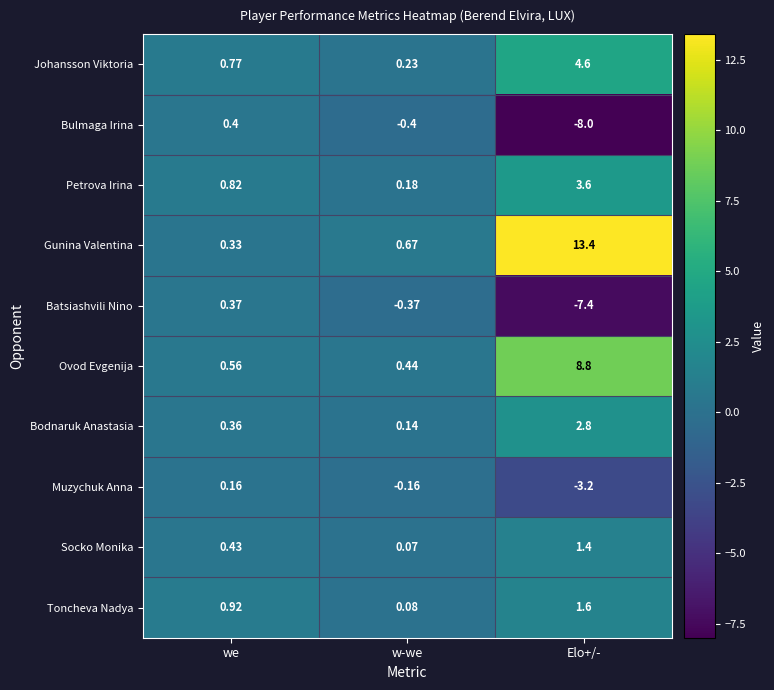

Which series has the widest spread of values?

Gunina Valentina